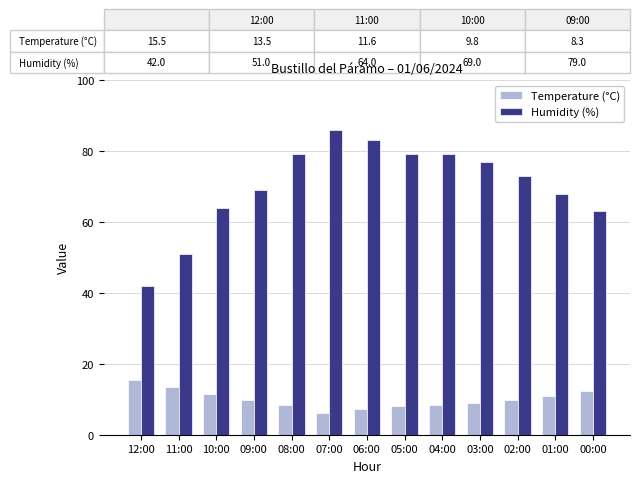

List the series in order of their overall mean, lowest first.

Temperature (°C), Humidity (%)